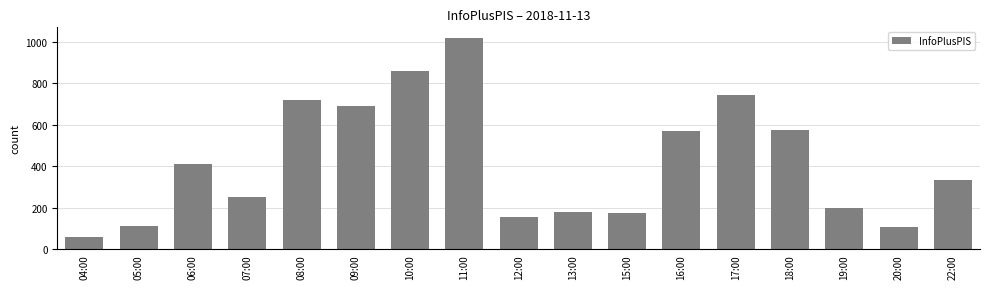

Count the number of categories in the chart.

17